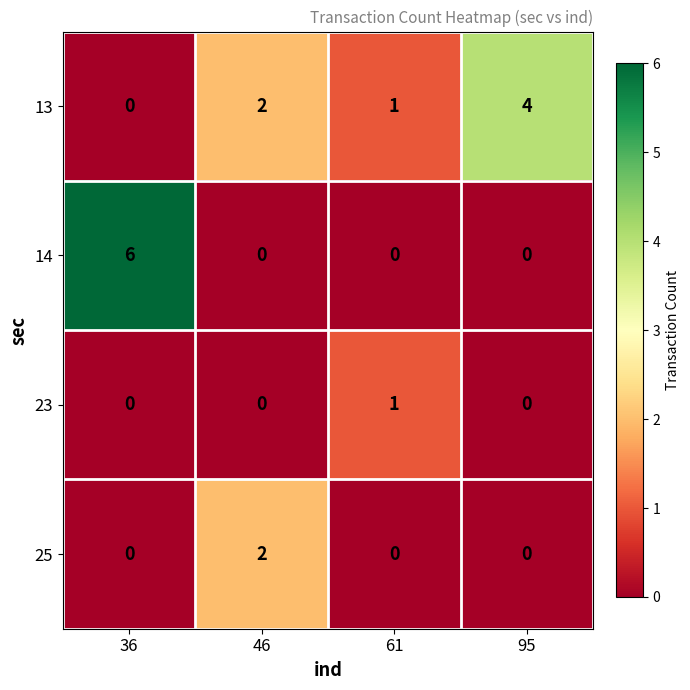

What is the sum of the 14 values at 46 and 36?

6